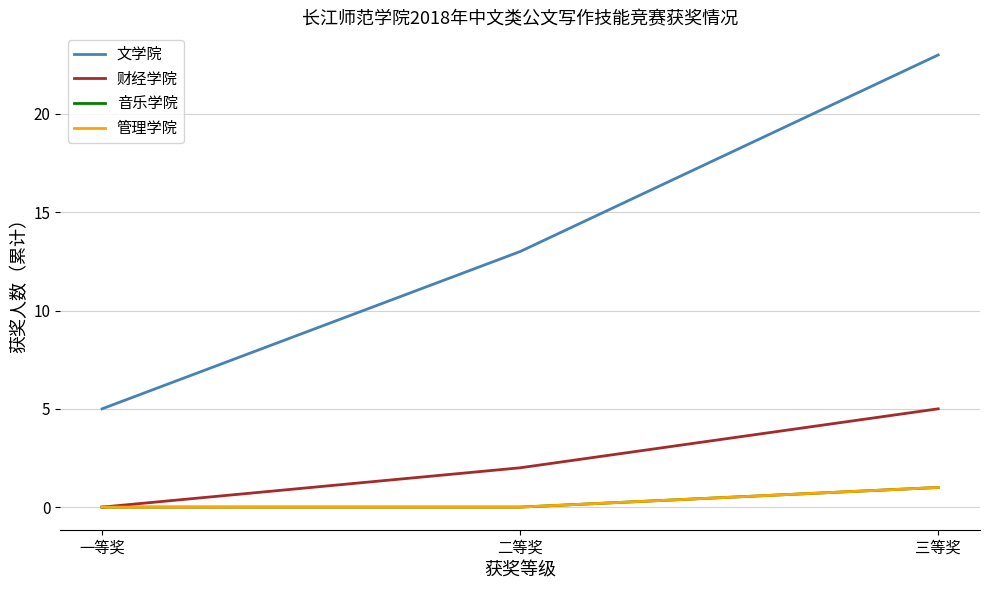

Is it true that 管理学院 equals 0 at 一等奖?

True